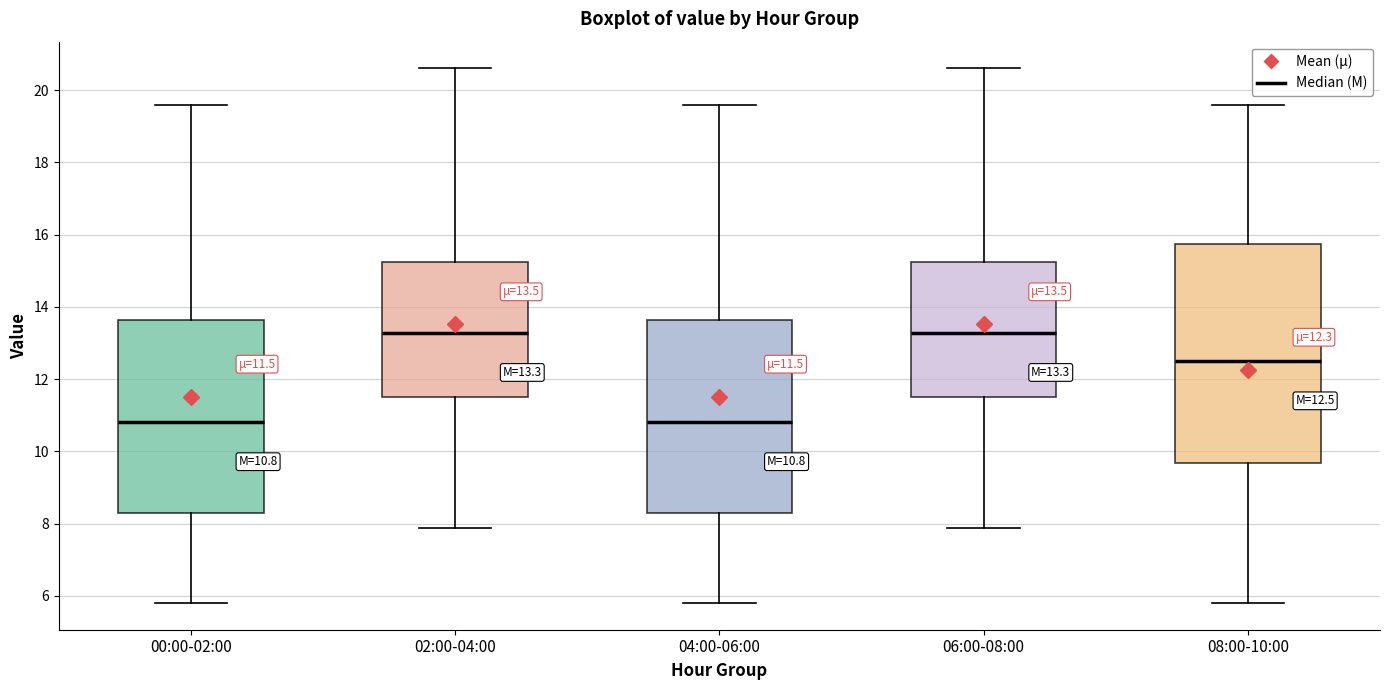

Comparing the boxes themselves (not the whiskers), which one is the tallest?

08:00-10:00